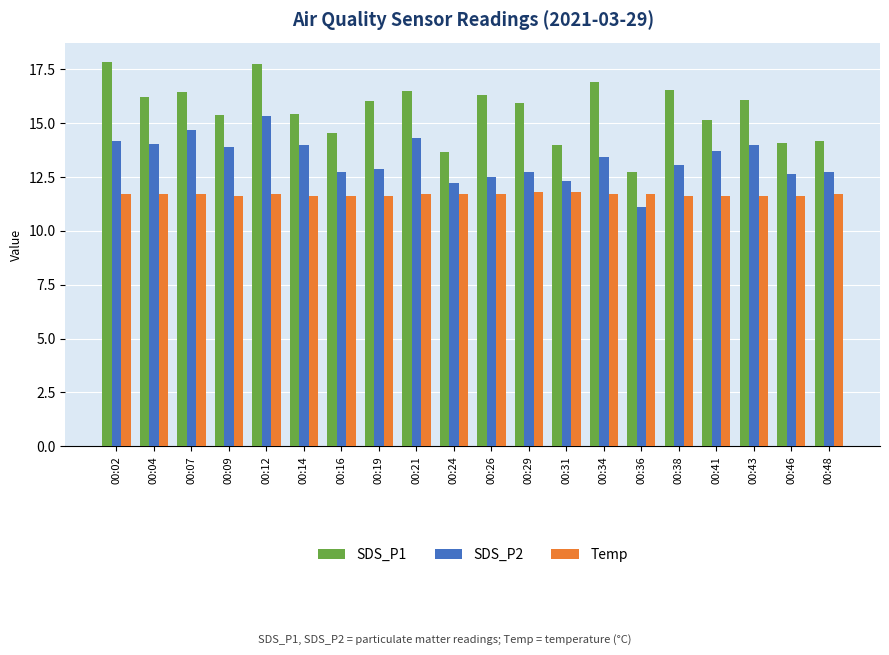

What is the minimum value shown in the chart?

11.1